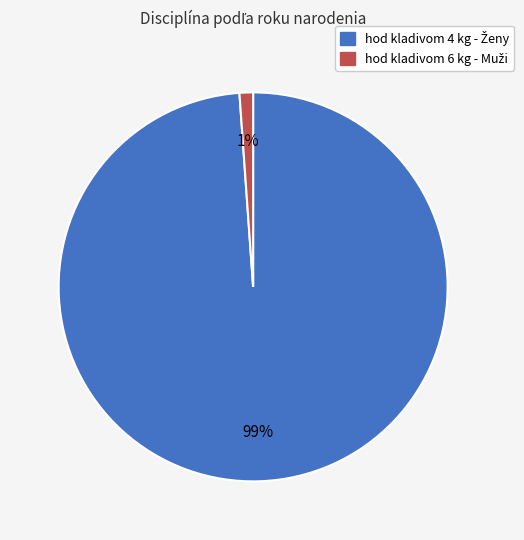

Is there any slice that represents more than half of the pie?

Yes